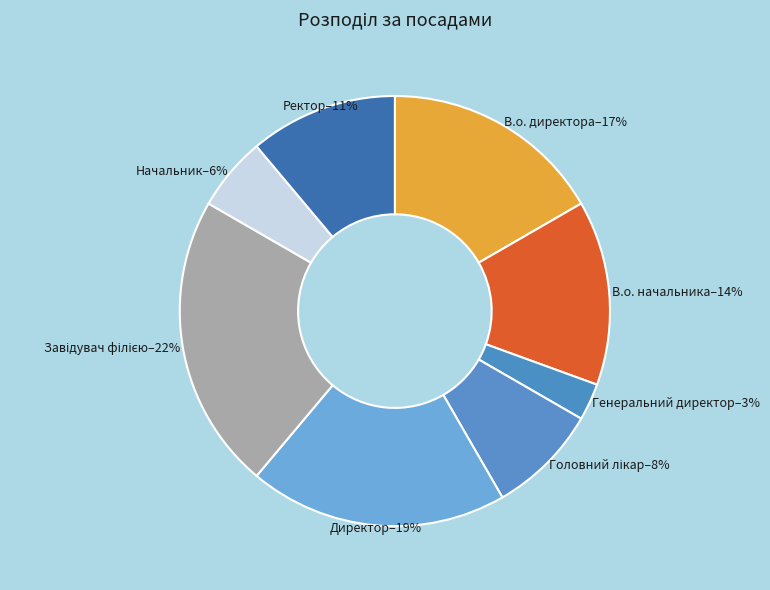

To the nearest percent, what is the average slice percentage?

12%